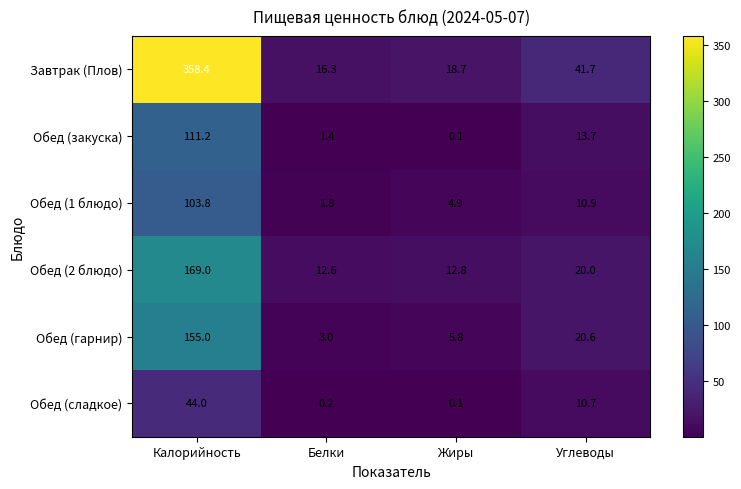

At which category is the sum across all series the highest?

Калорийность